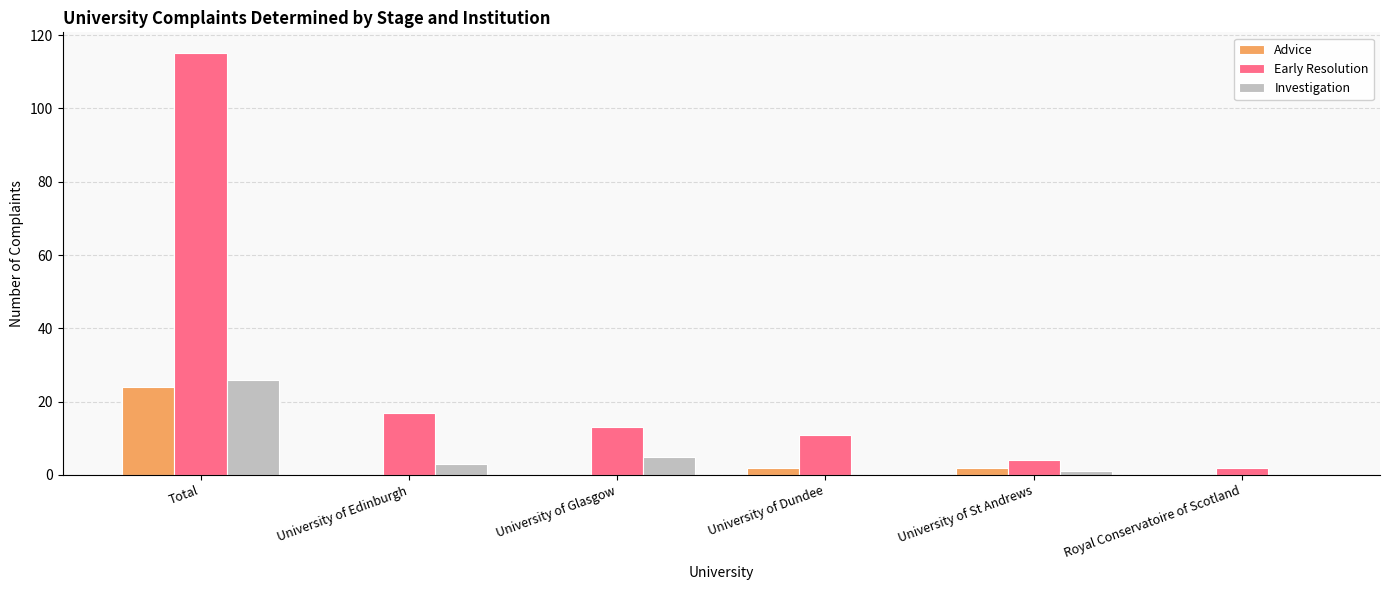

What is the greatest value displayed?

115